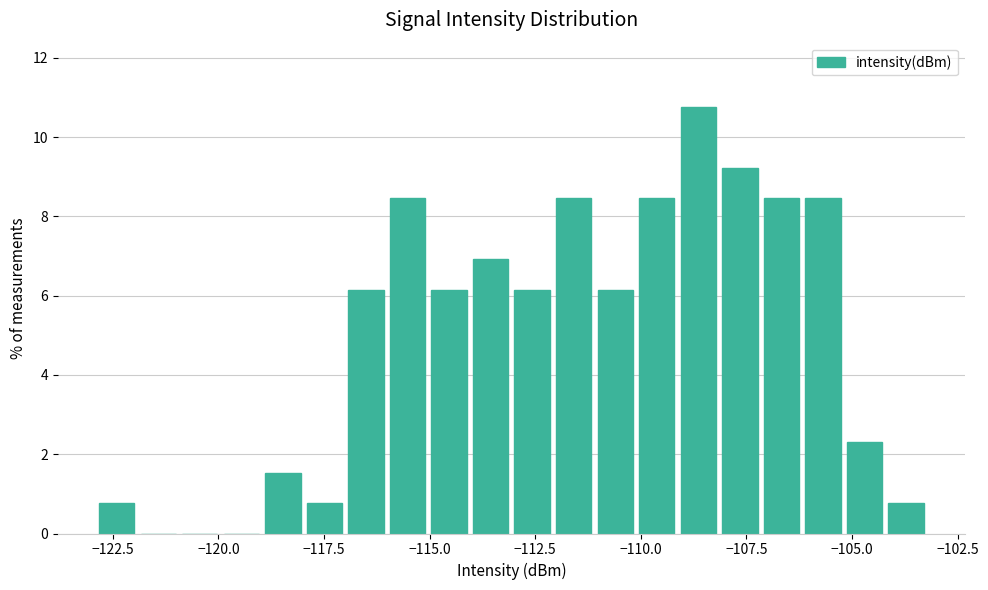

Around what value on the x-axis is the tallest bar? Give the approximate position of its centre, as read against the axis.

-108.5